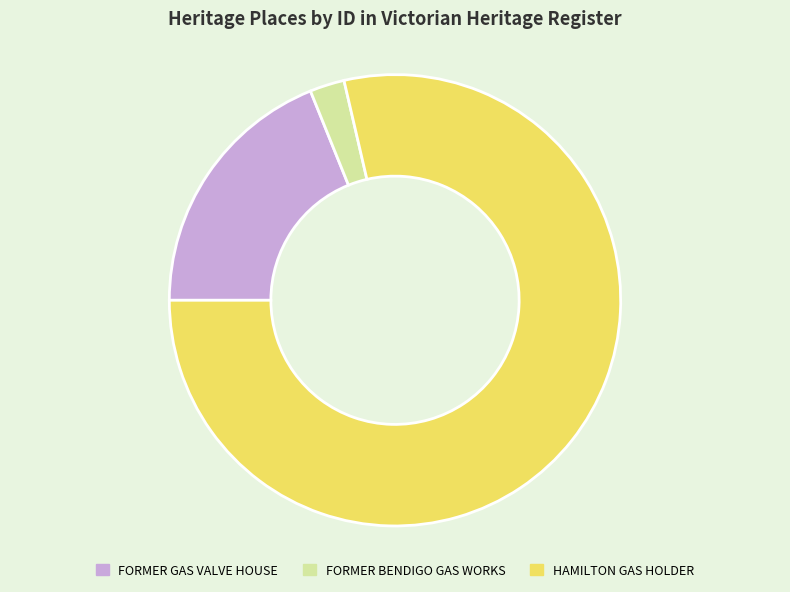

Combined, do HAMILTON GAS HOLDER and FORMER GAS VALVE HOUSE account for over 50%?

Yes